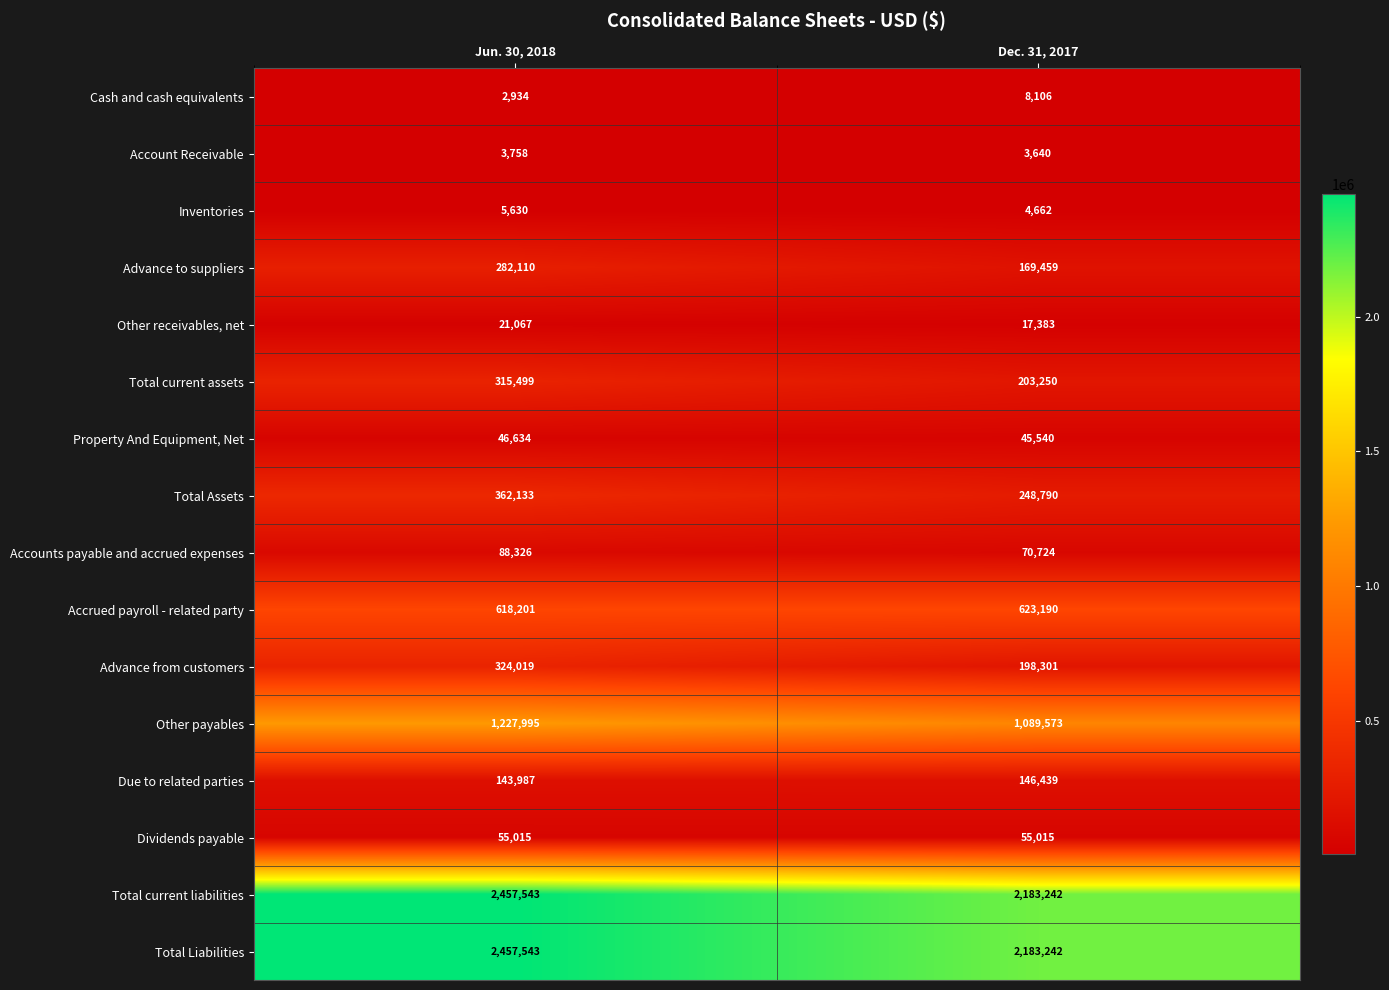

List the labels in order of Accounts payable and accrued expenses value, smallest first.

Dec. 31, 2017, Jun. 30, 2018